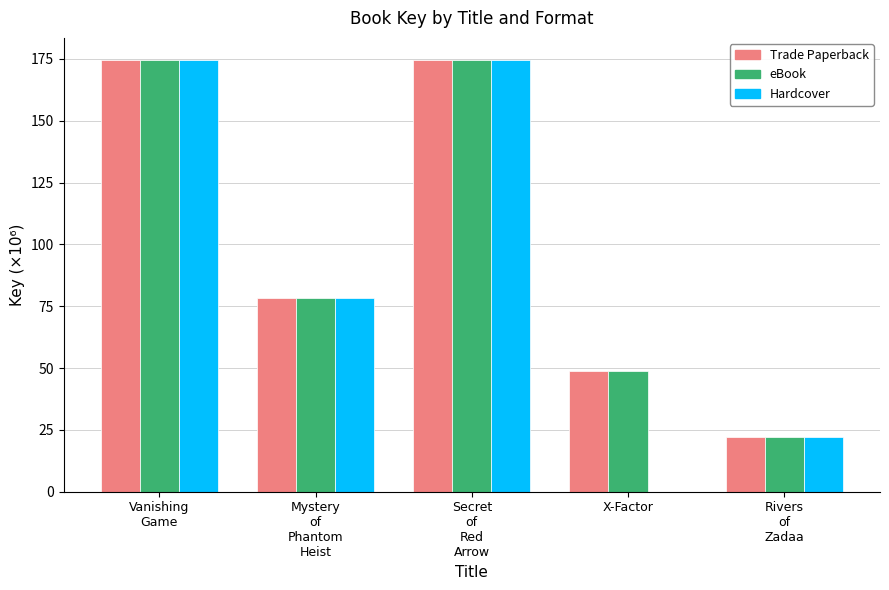

What is the sum of all eBook values?

498.7